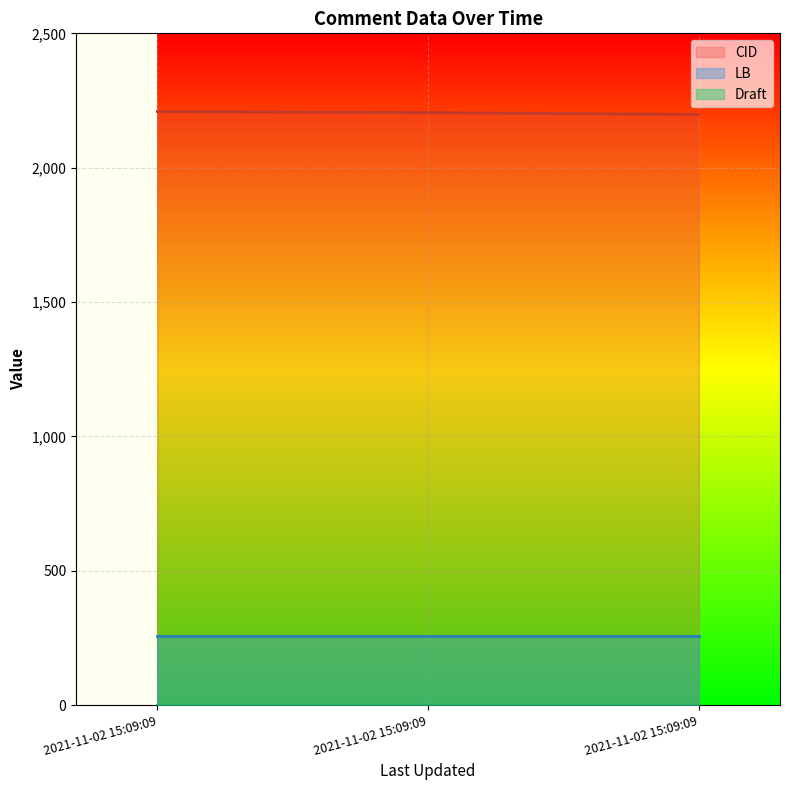

What is the maximum value shown in the chart?

2209